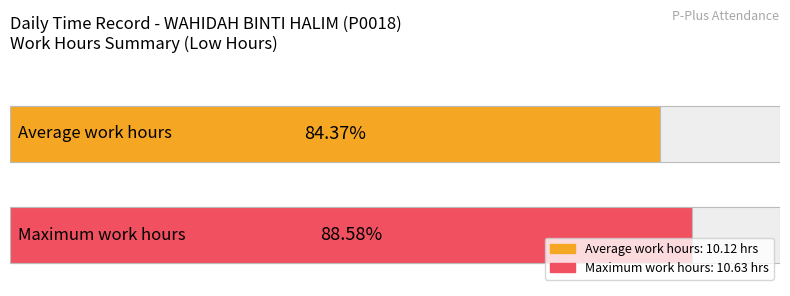

What is the average value?

10.1